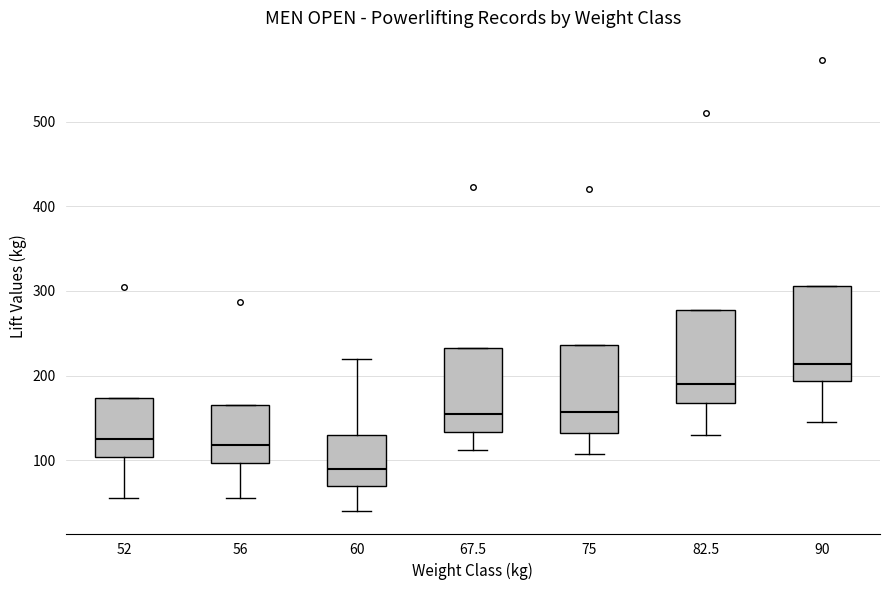

Reading left to right, transcribe this box plot: for each box, give where its median line is, the range the box spans, and where its two whiskers end, as read against the y-axis. The values are not printed on the chart, so give them approximately, as read against the axis.

52: median 130, box 100 to 170, whiskers 60 to 170
56: median 120, box 100 to 170, whiskers 60 to 170
60: median 90, box 70 to 130, whiskers 40 to 220
67.5: median 160, box 130 to 230, whiskers 110 to 230
75: median 160, box 130 to 240, whiskers 110 to 240
82.5: median 190, box 170 to 280, whiskers 130 to 280
90: median 210, box 190 to 310, whiskers 150 to 310